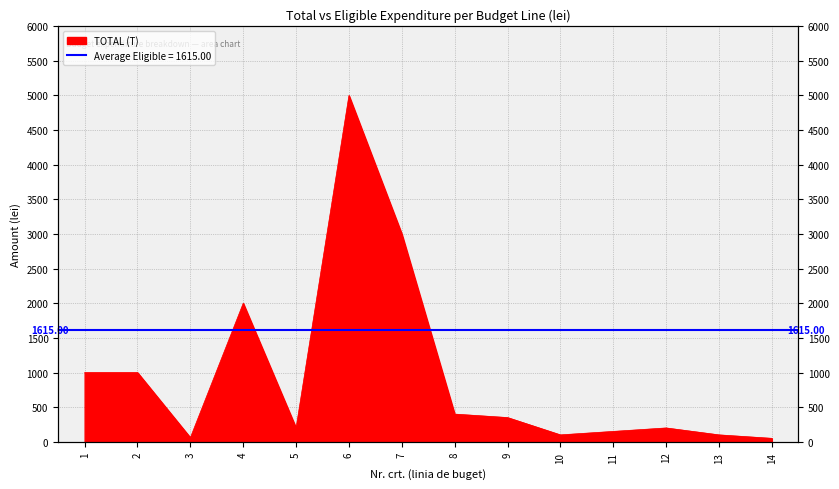

What is the sum of all values?

13610